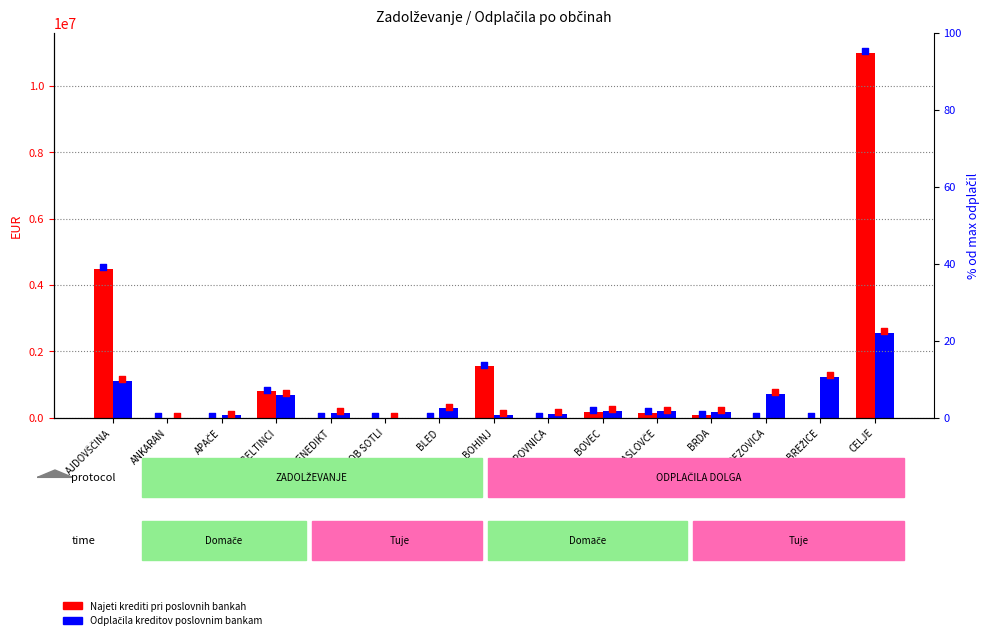

Which series has the widest spread of Y values?

Najeti krediti pri poslovnih bankah